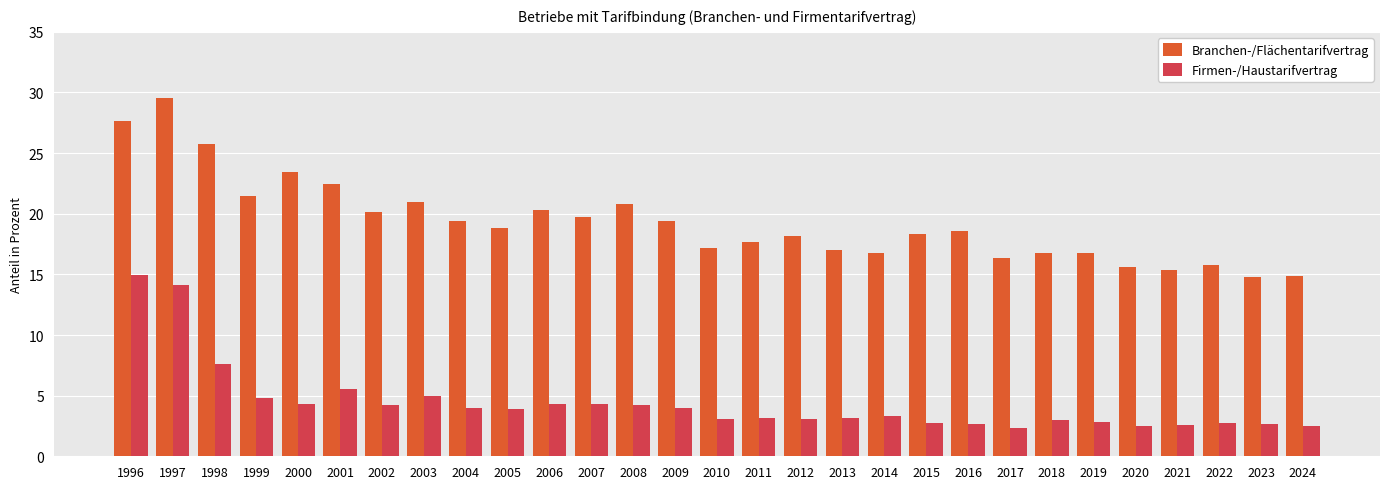

At which label does Firmen-/Haustarifvertrag reach its peak?

1996